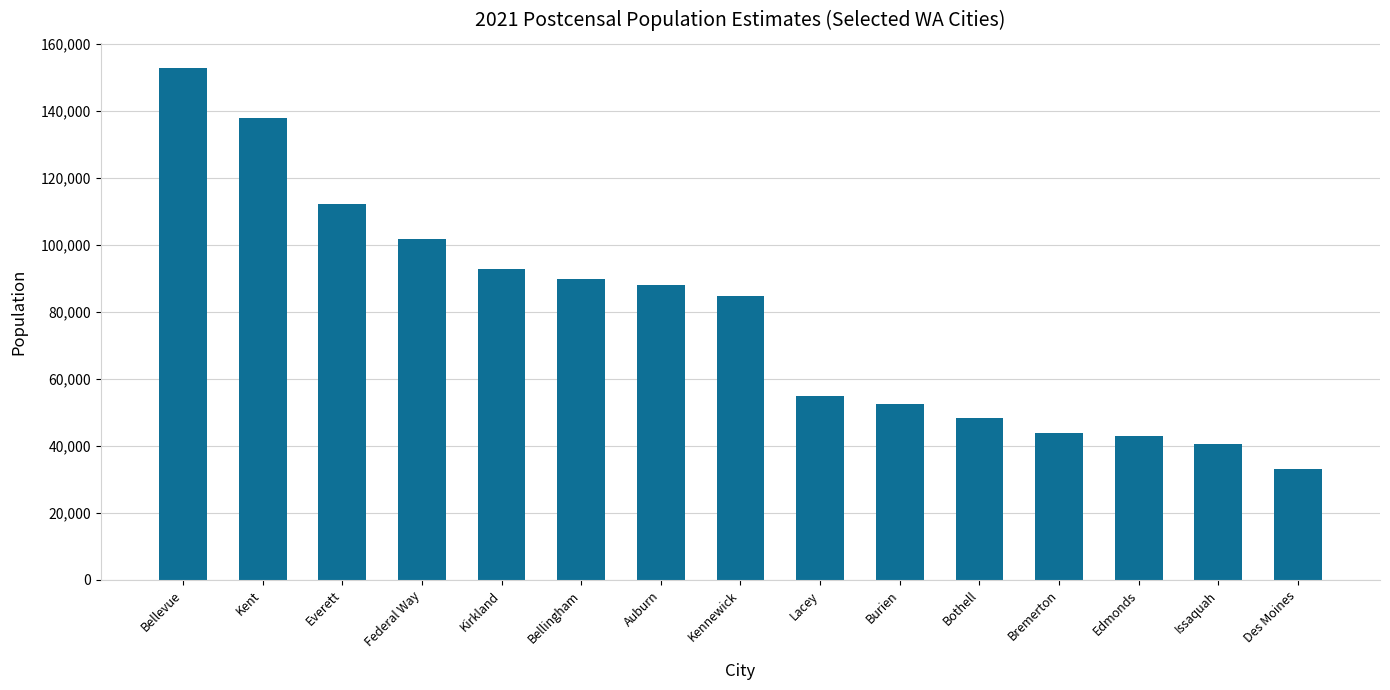

What is the value of the 11th bar from the left?

48330